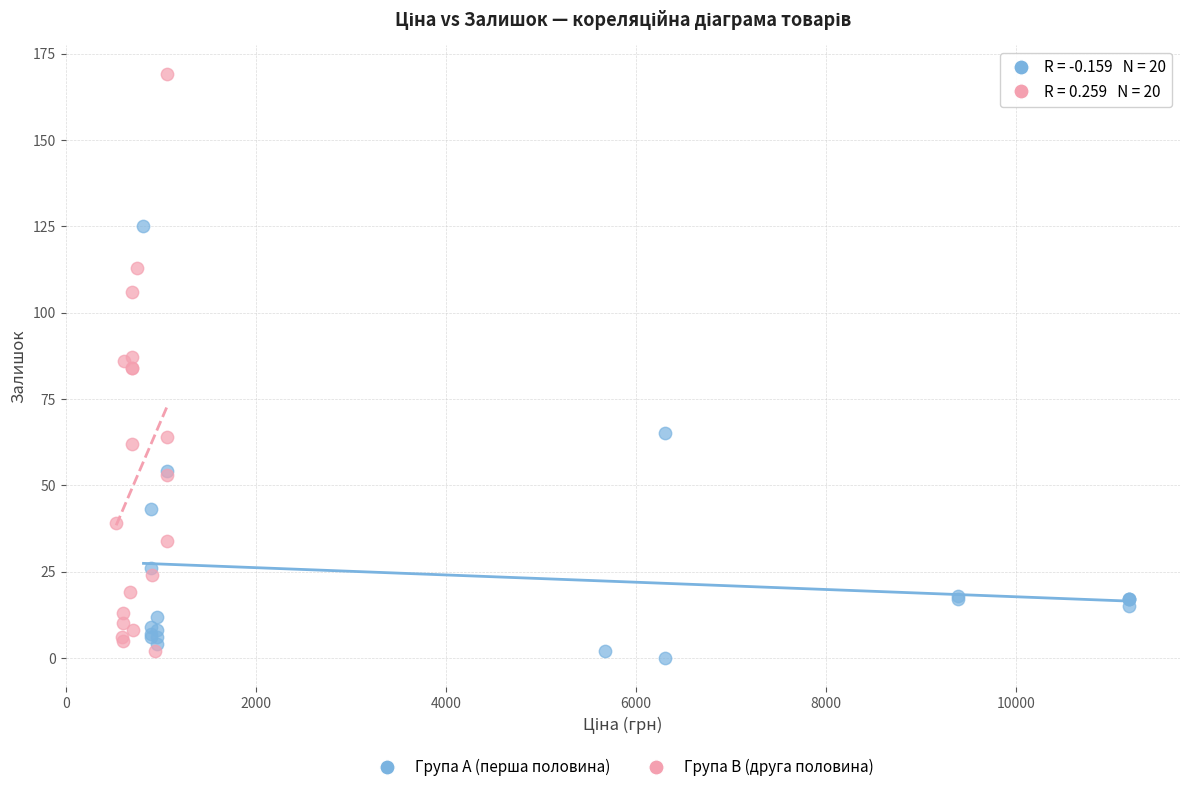

Which series reaches the maximum Y coordinate?

Група B (друга половина)